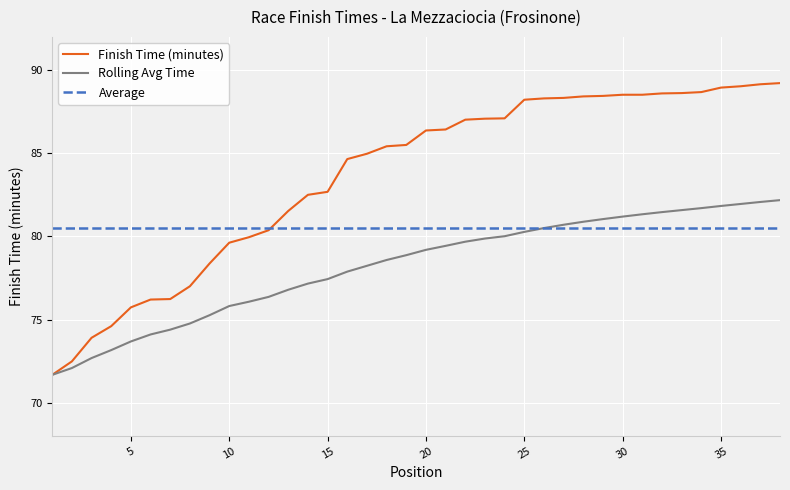

The value of Rolling Average at 36 is 82.0. True or false?

True